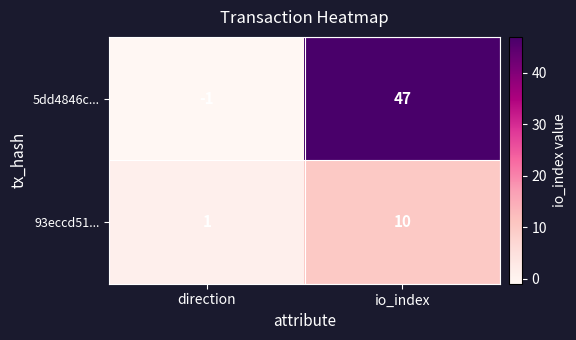

What is the sum of the 5dd4846c... values at direction and io_index?

46